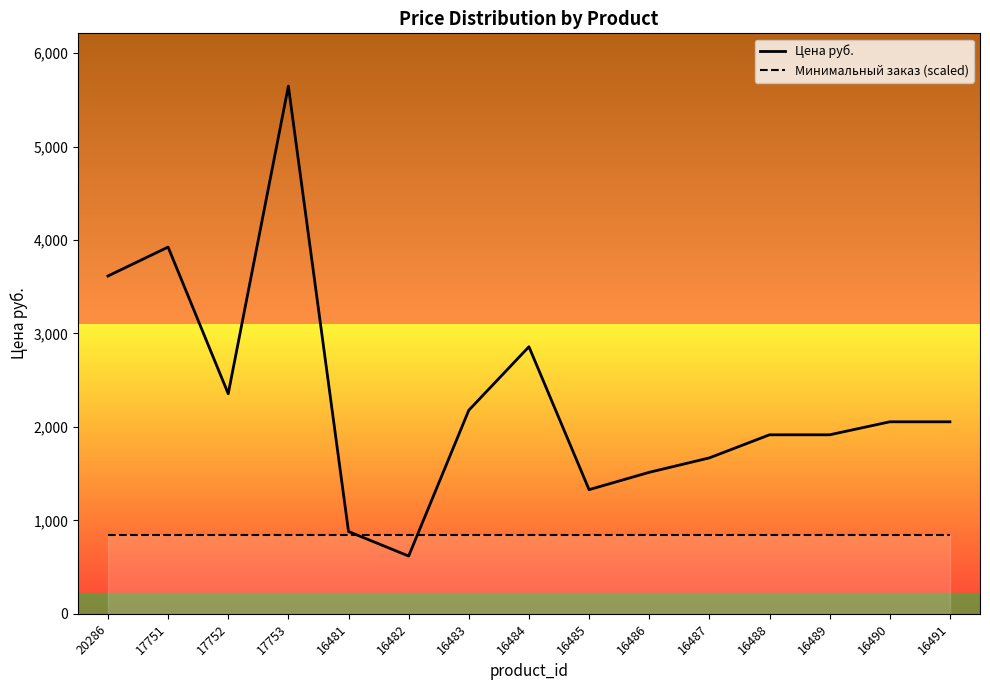

Reading left to right, what are all the values shown in this chart?

Цена руб.: 3615.3	3925.0	2355.0	5648.0	880.6	618.0	2178.4	2858.2	1328.7	1514.1	1668.6	1915.8	1915.8	2054.8	2054.8
Минимальный заказ (scaled): 847.2	847.2	847.2	847.2	847.2	847.2	847.2	847.2	847.2	847.2	847.2	847.2	847.2	847.2	847.2